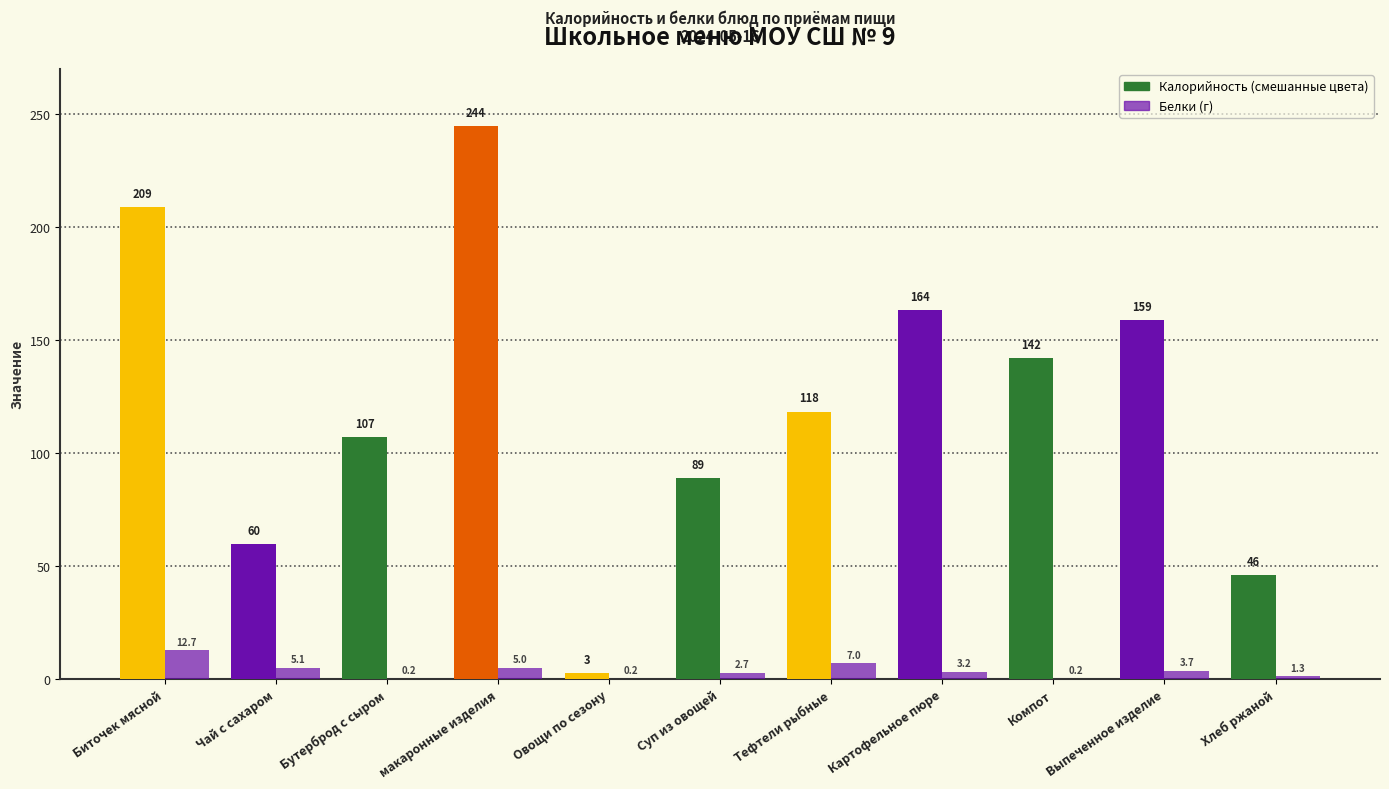

The Белки series shows 0.0 at Бутерброд с сыром. True or false?

False